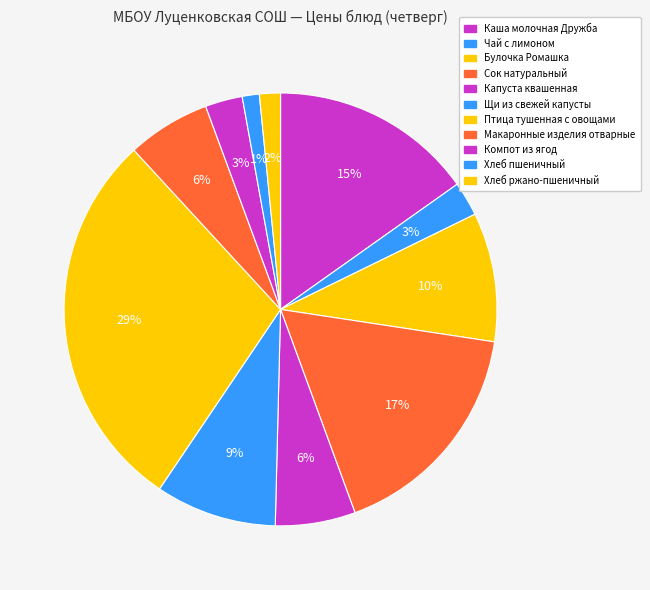

How many slices are in this pie chart?

11